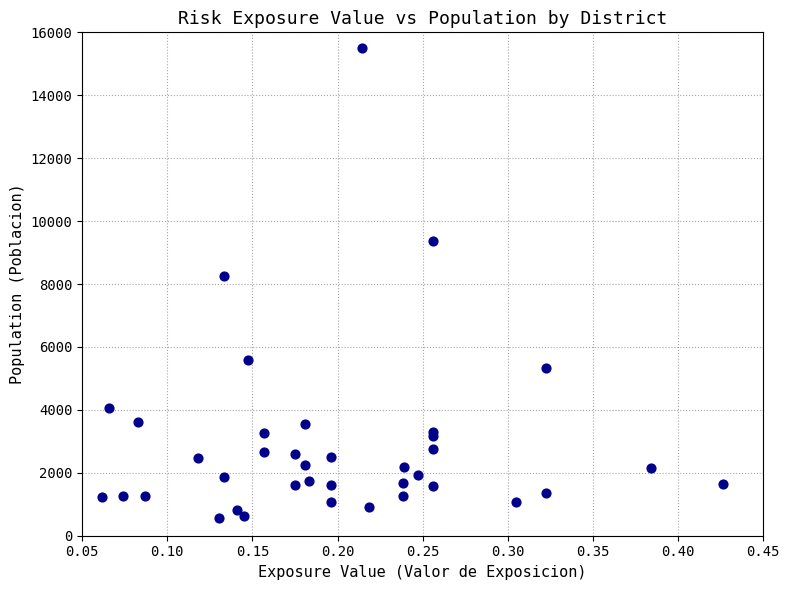

What Y value in the scatter plot is closest to 8034?

8255